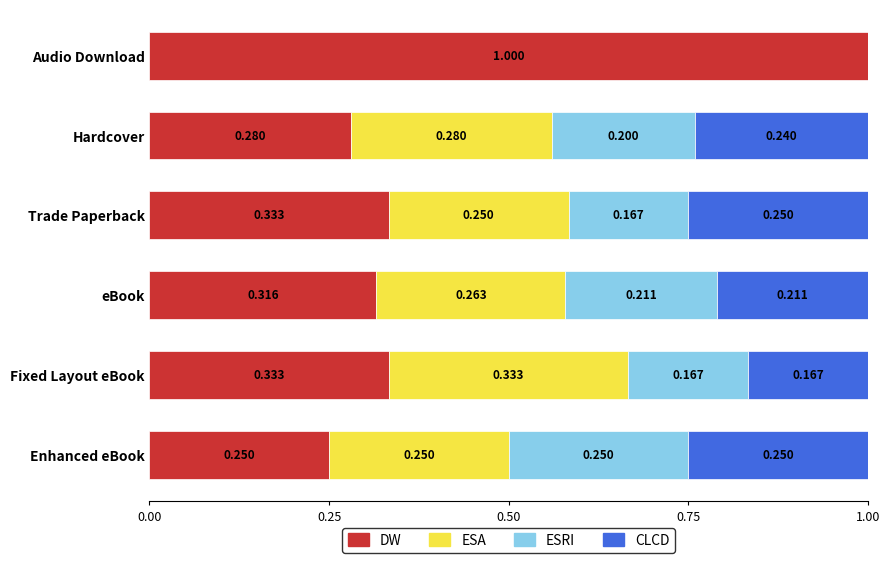

Which category has the highest value in the DW series?

Audio Download